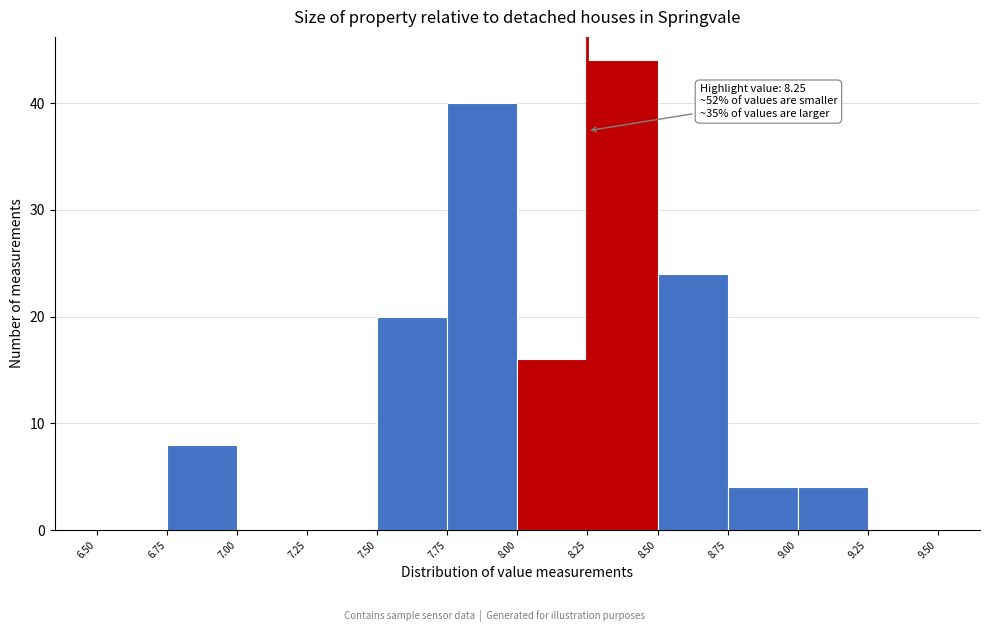

Over which range of the x-axis is the bar tallest?

8.25 to 8.50